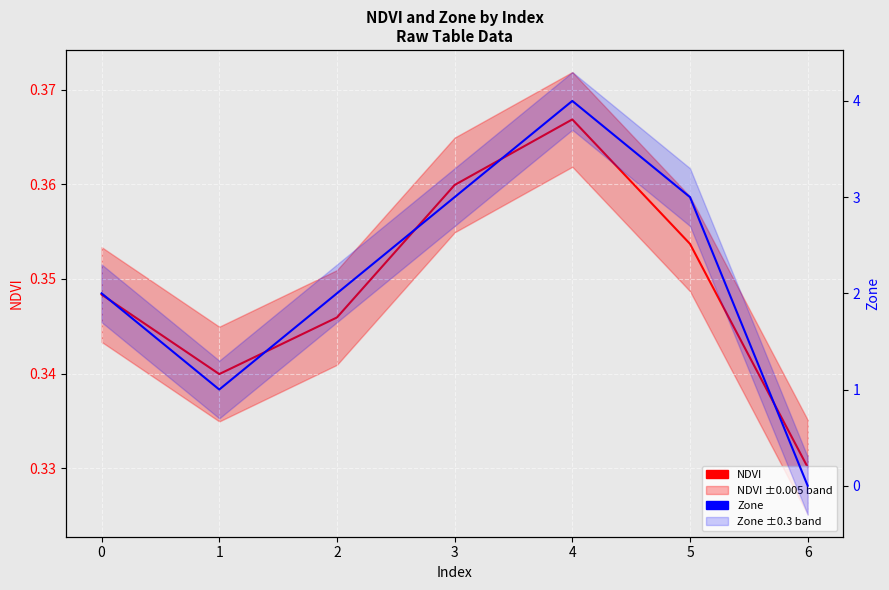

How many interior local peaks does the NDVI series have?

1